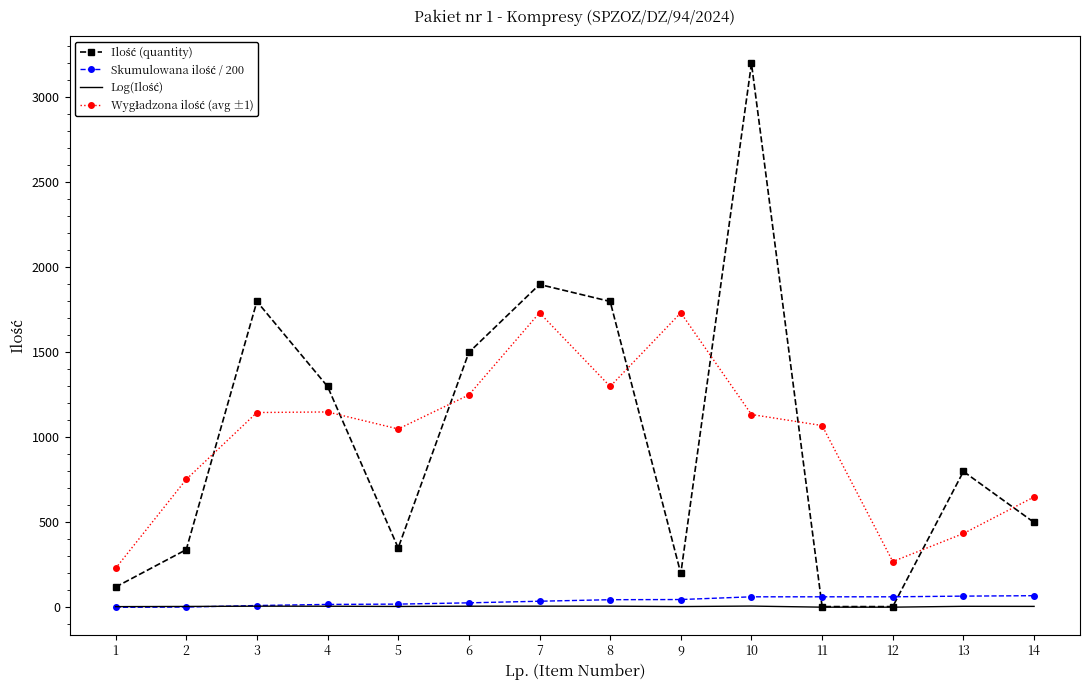

At which category is the sum across all series the highest?

10